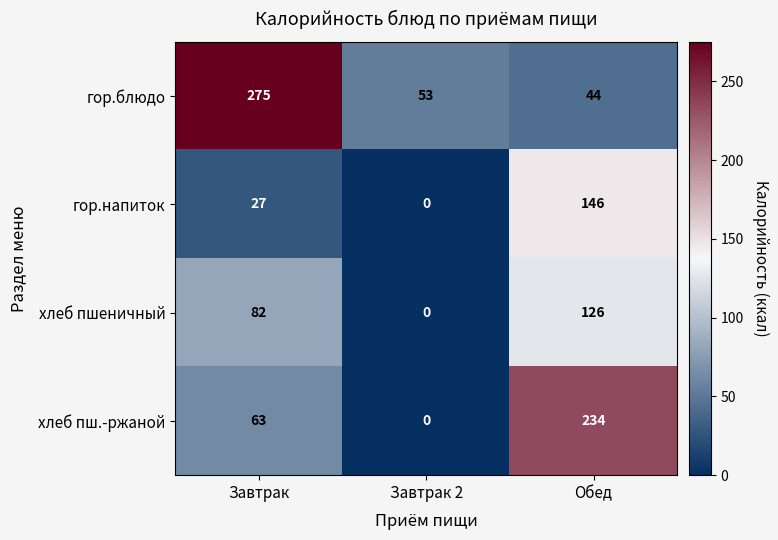

Which series has the largest range (max minus min)?

хлеб пш.-ржаной